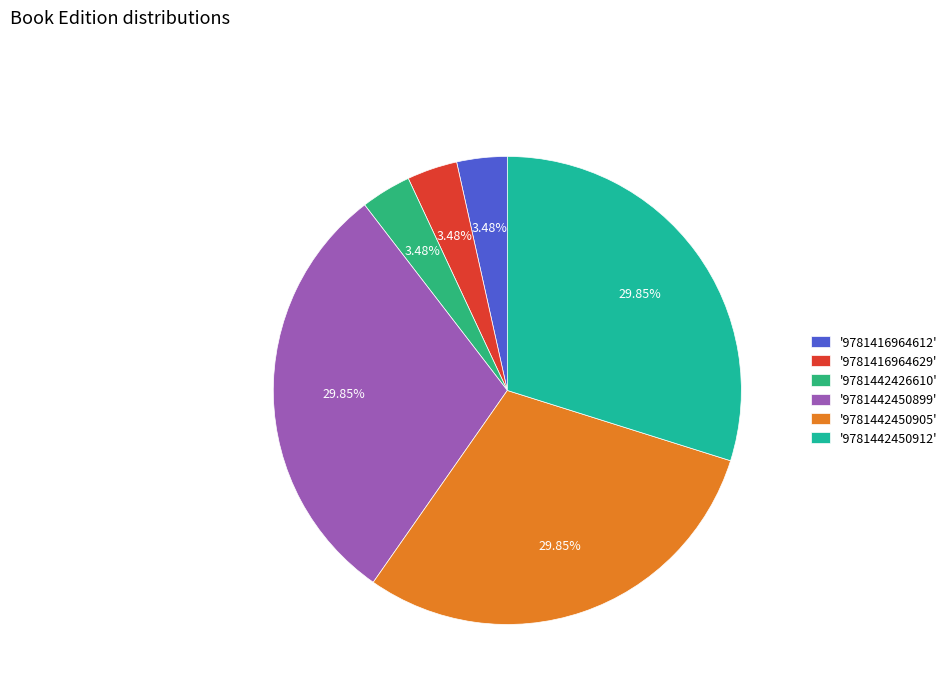

How many slices are in this pie chart?

6